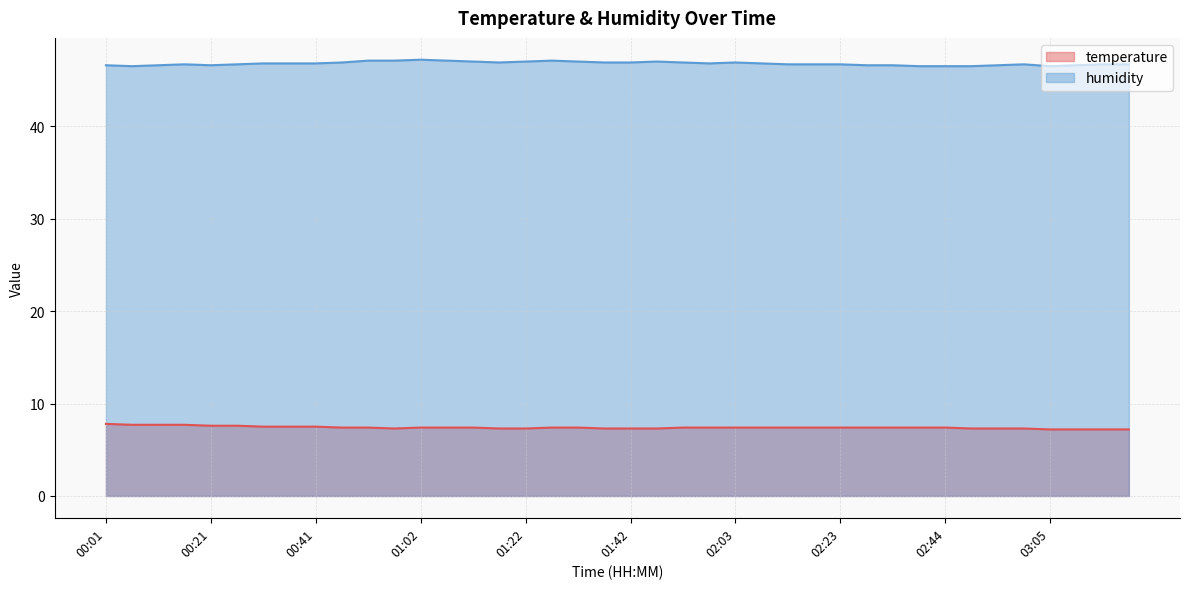

What is the value of the humidity point at the 29th from the left?

46.7